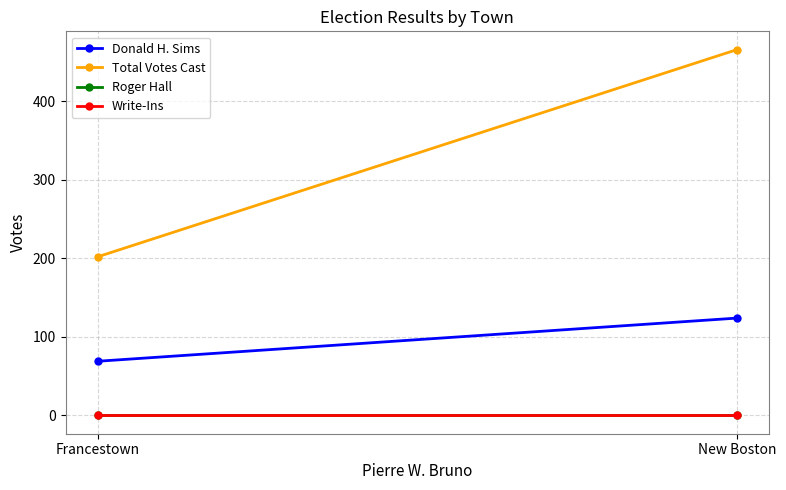

What is the average value of the Total Votes Cast series?

334